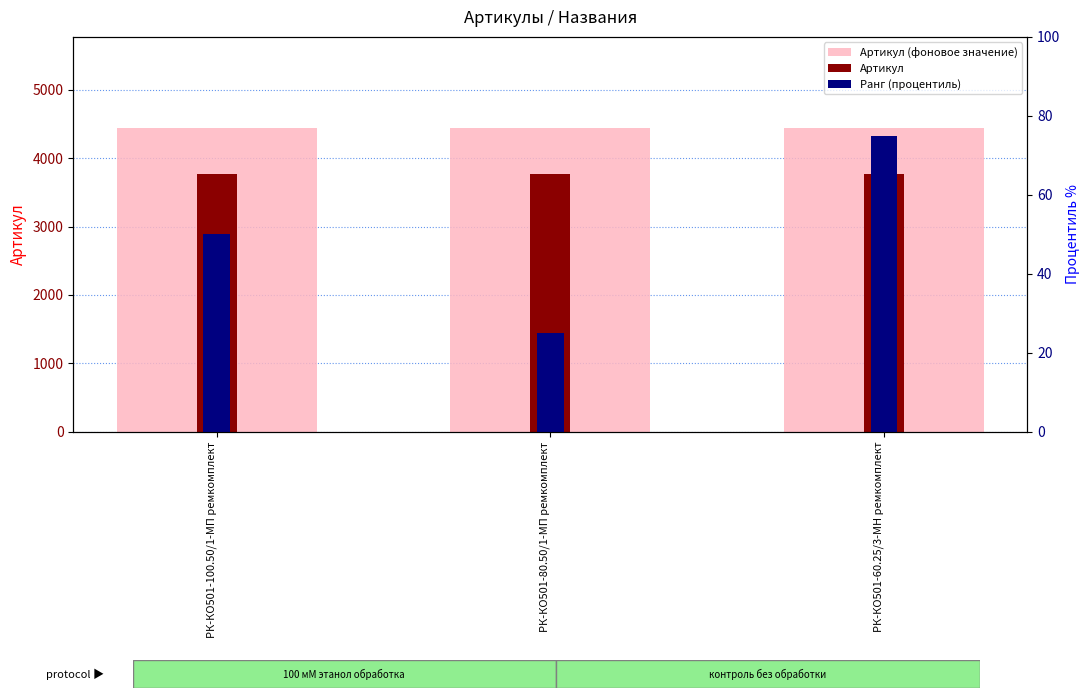

What position from the right is РК-КО501-100.50/1-МП ремкомплект?

3